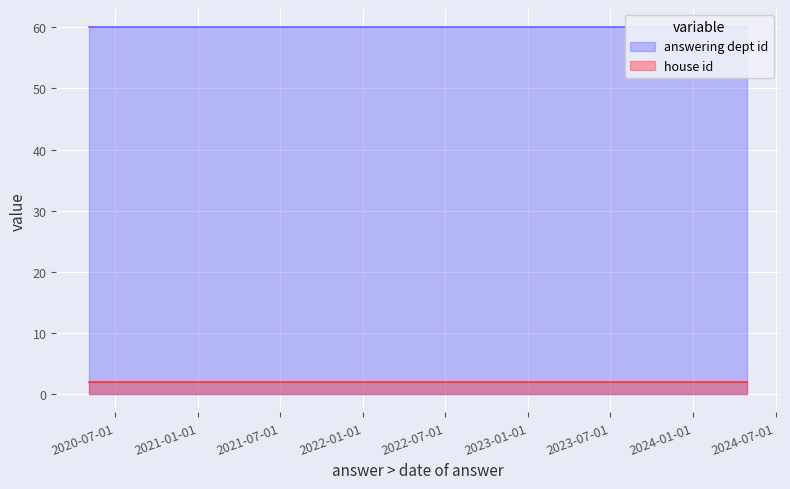

Is it true that house id equals 2 at 2023-12-20?

True